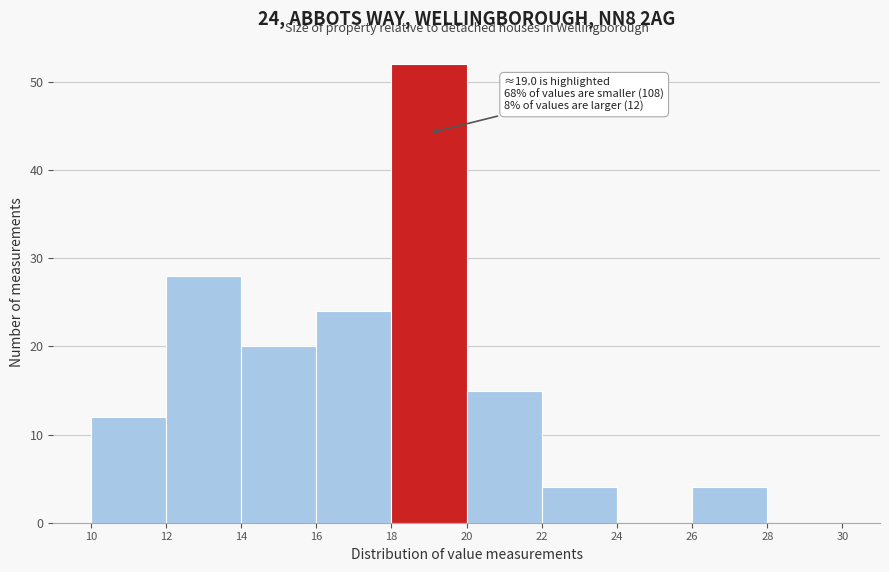

Over which range of the x-axis is the bar tallest?

18 to 20